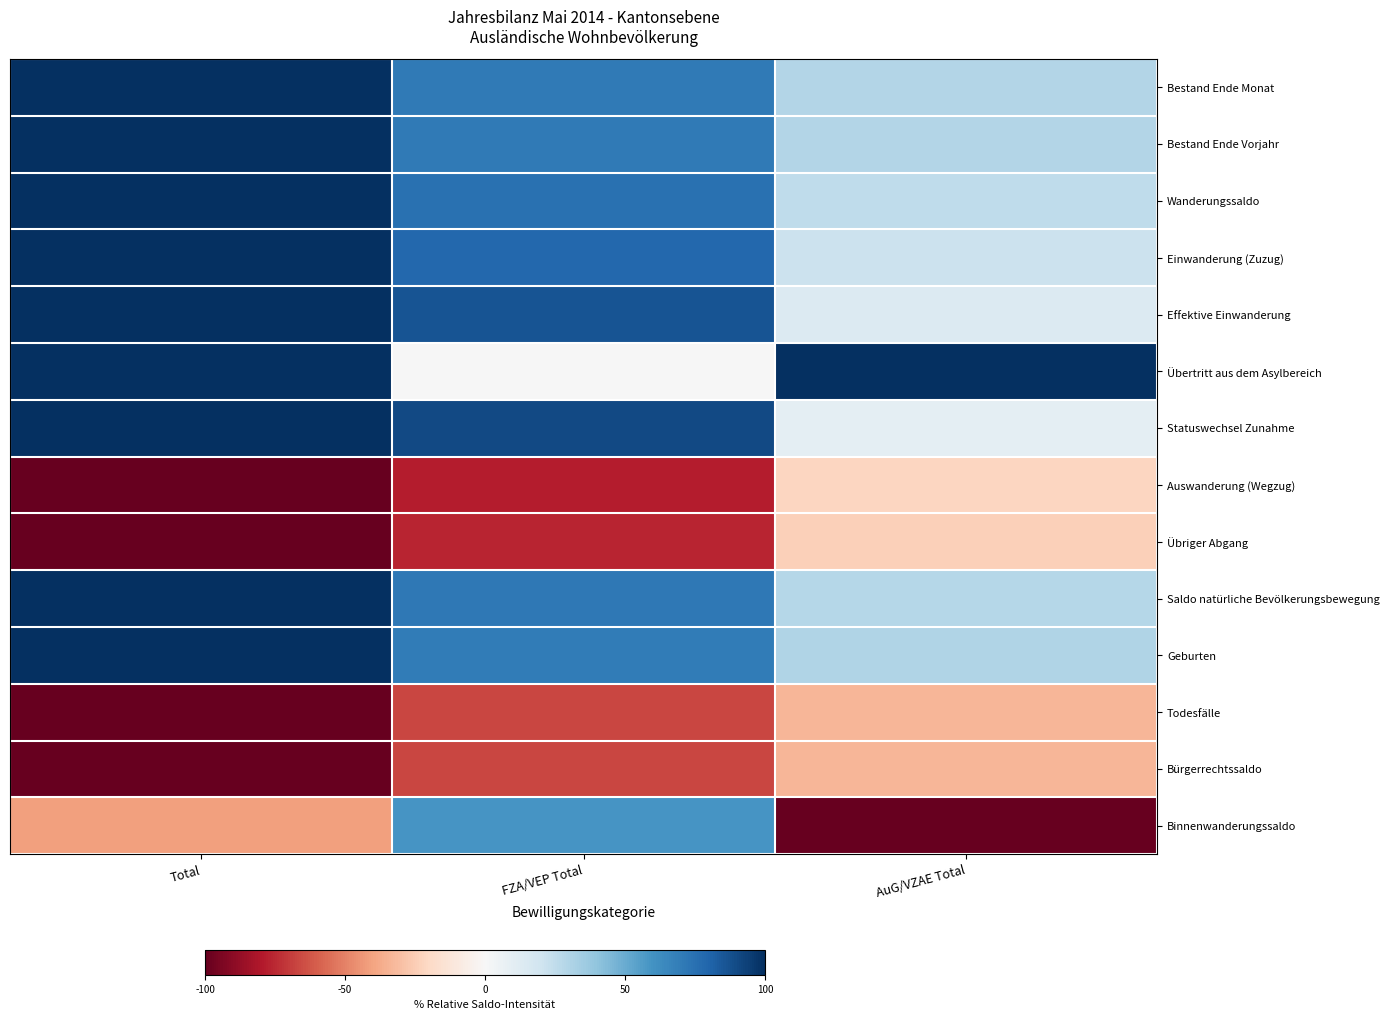

At Total, list the series in order from smallest to largest.

Auswanderung (Wegzug), Übriger Abgang, Todesfälle, Bürgerrechtssaldo, Binnenwanderungssaldo, Bestand Ende Monat, Bestand Ende Vorjahr, Wanderungssaldo, Einwanderung (Zuzug), Effektive Einwanderung, Übertritt aus dem Asylbereich, Statuswechsel Zunahme, Saldo natürliche Bevölkerungsbewegung, Geburten